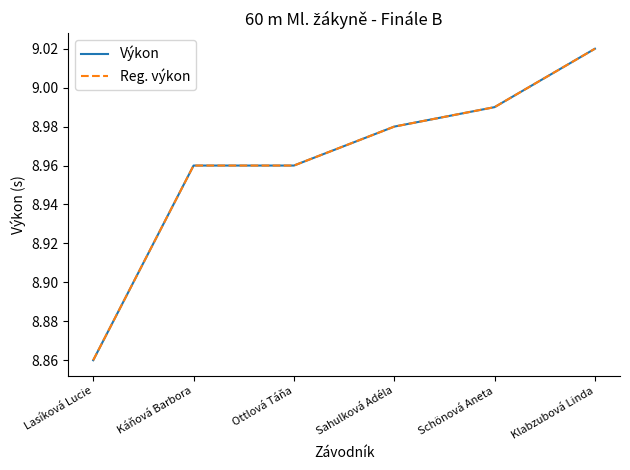

What is the total value across all series at Klabzubová Linda?

18.0